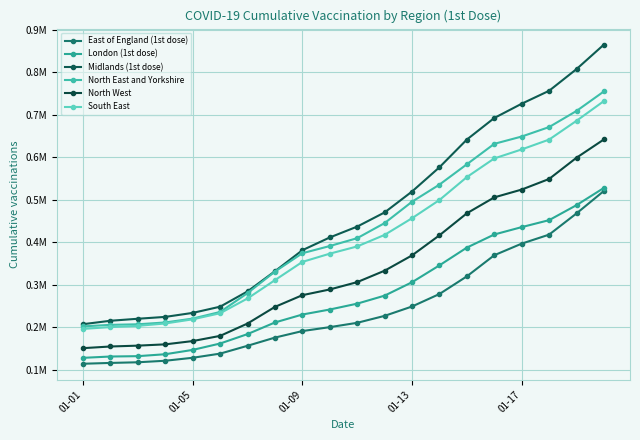

What is the value of the South East point at the 7th from the left?

0.3